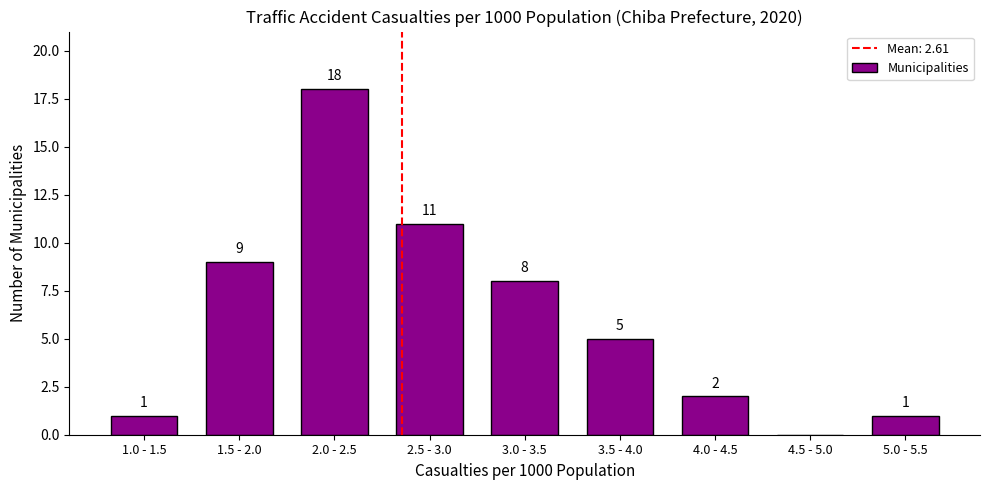

Reading right to left, what are all the values shown in this chart?

5.0 - 5.5=1	4.5 - 5.0=0	4.0 - 4.5=2	3.5 - 4.0=5	3.0 - 3.5=8	2.5 - 3.0=11	2.0 - 2.5=18	1.5 - 2.0=9	1.0 - 1.5=1